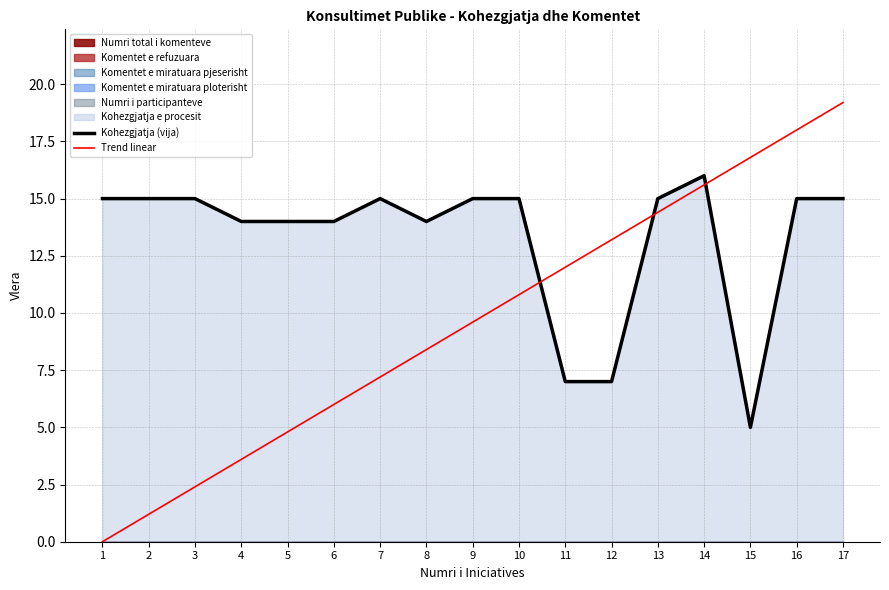

Between which two adjacent categories do Kohezgjatja (vija) and Trend linear first intersect?

10 and 11